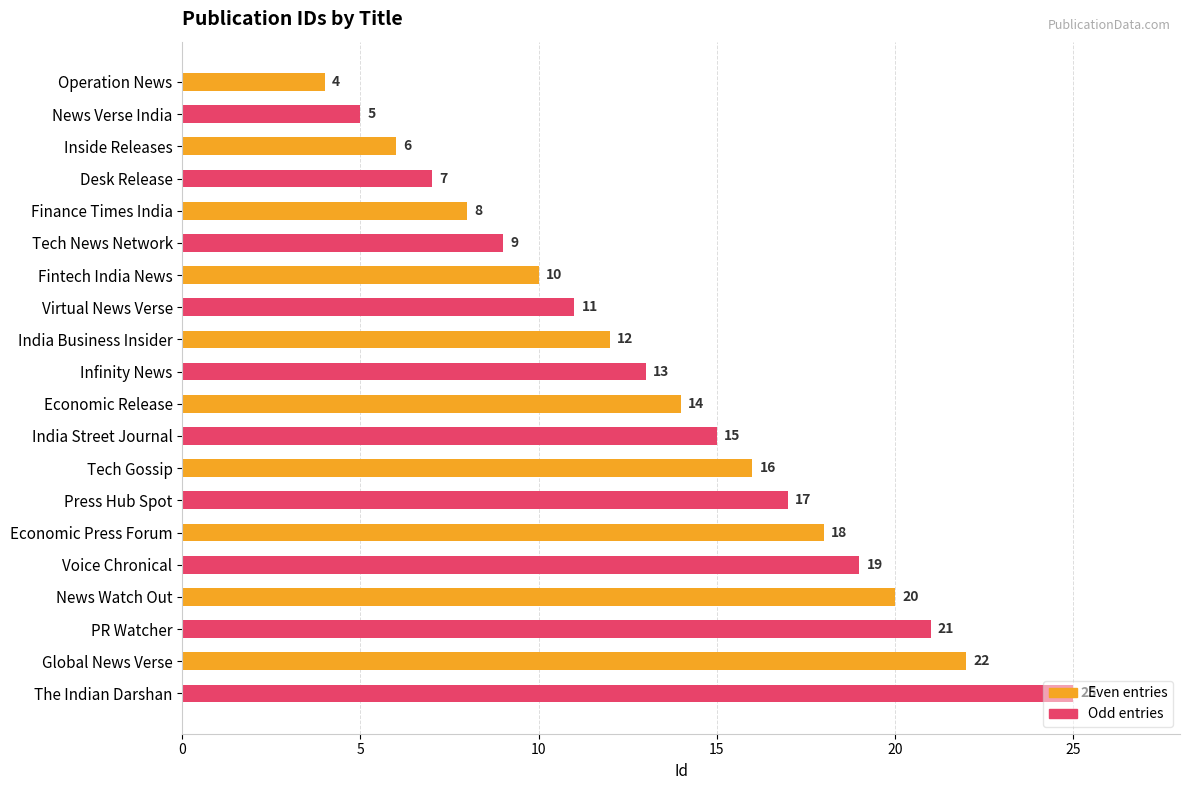

Is it true that the value at PR Watcher is 27?

False